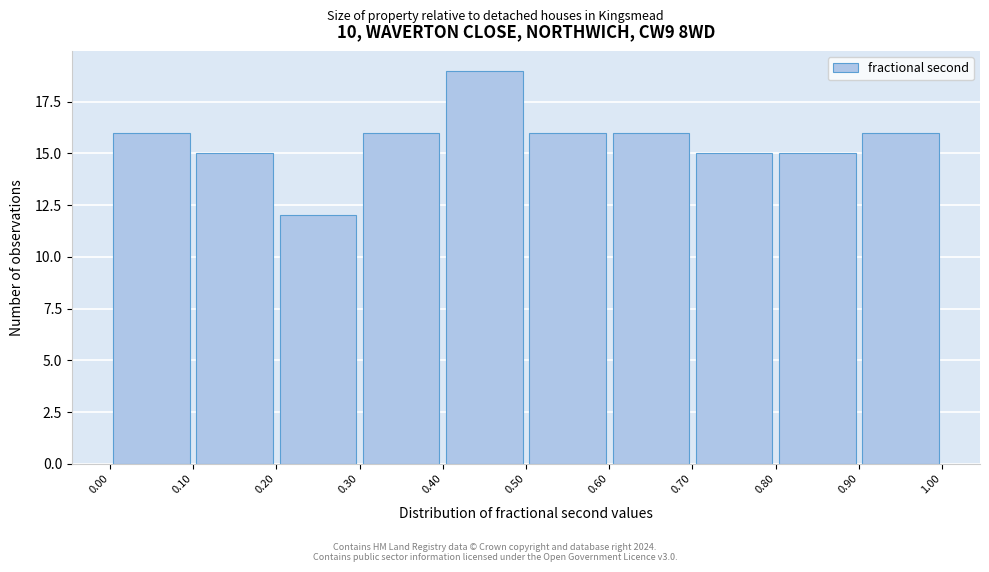

Reading left to right, list every bar in this chart as the range it spans on the x-axis followed by its height. The values are not printed on the chart, so give them approximately, as read against the axis.

0.00 to 0.10: 16
0.10 to 0.20: 15
0.20 to 0.30: 12
0.30 to 0.40: 16
0.40 to 0.50: 19
0.50 to 0.60: 16
0.60 to 0.70: 16
0.70 to 0.80: 15
0.80 to 0.90: 15
0.90 to 1.00: 16